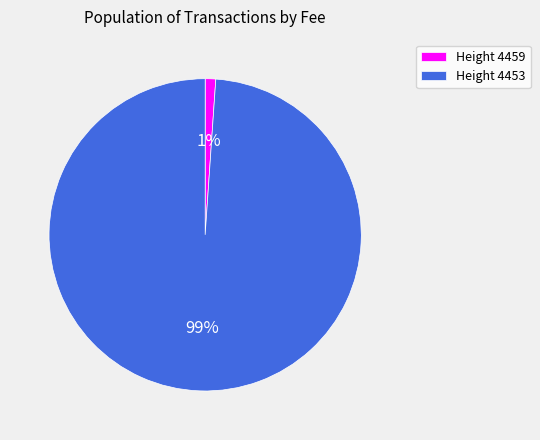

Rank the categories by value from lowest to highest.

Height 4459, Height 4453